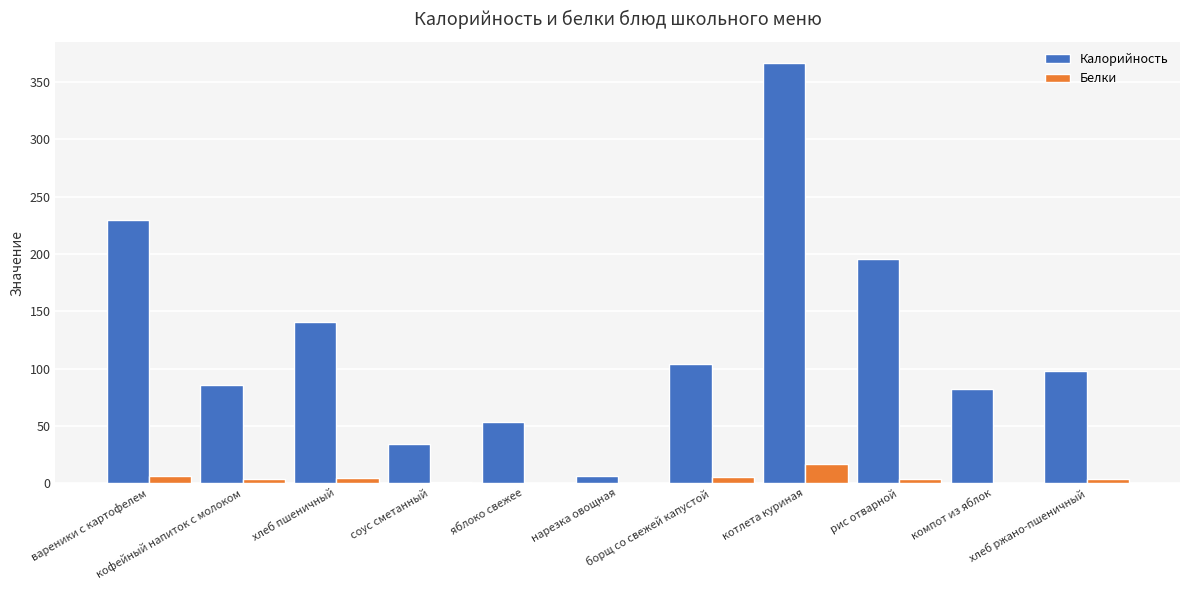

Which series has the largest total across all categories?

Калорийность